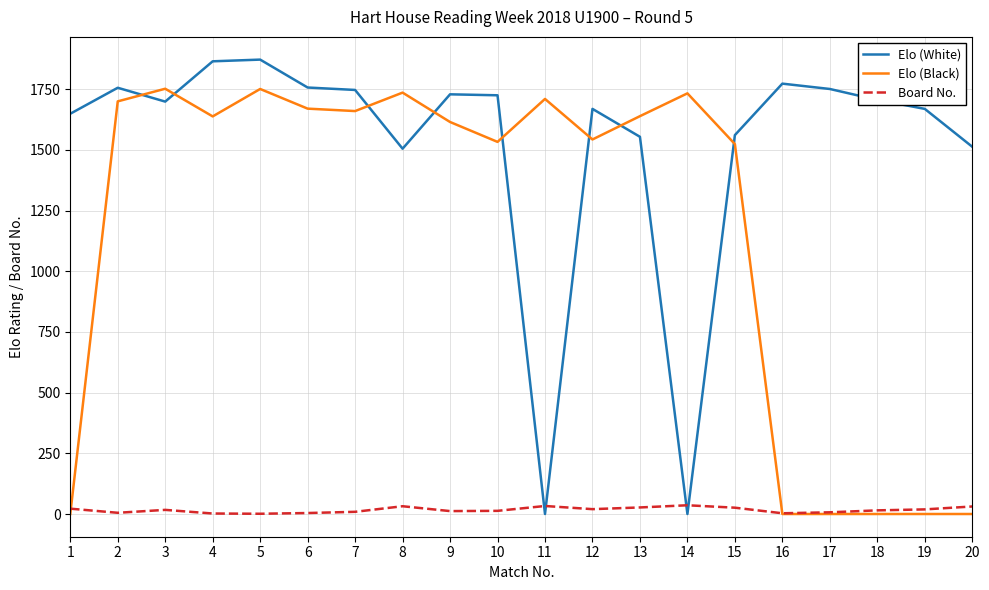

The value of Elo (White) at 2 is 1756. True or false?

True